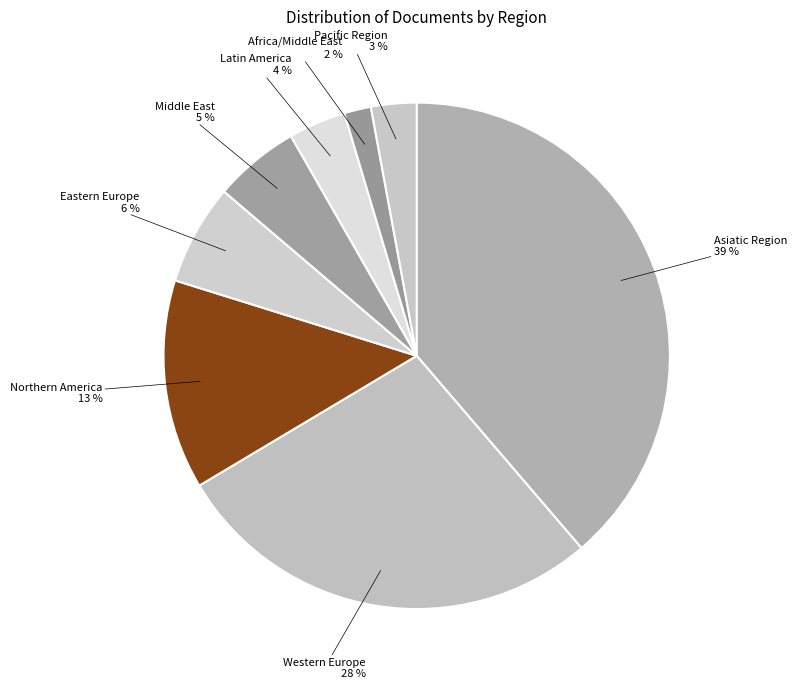

Combined, do Eastern Europe and Latin America account for over 50%?

No